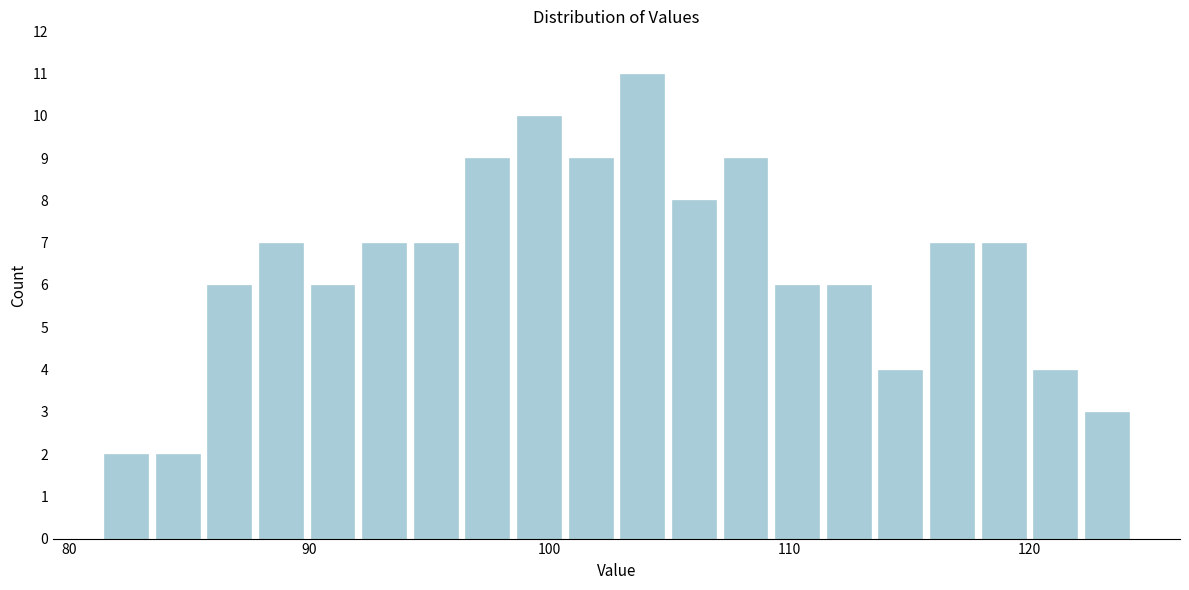

Read against the x-axis, roughly where is the centre of the tallest bar?

104